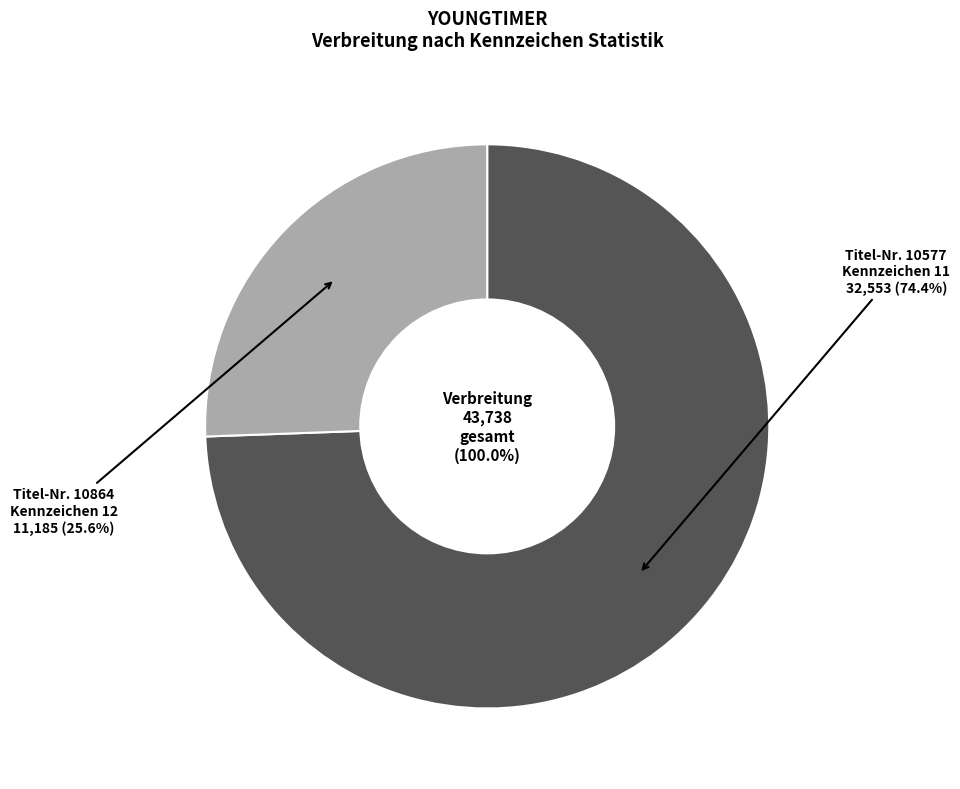

Is it true that 10577 is 67% of the pie?

False